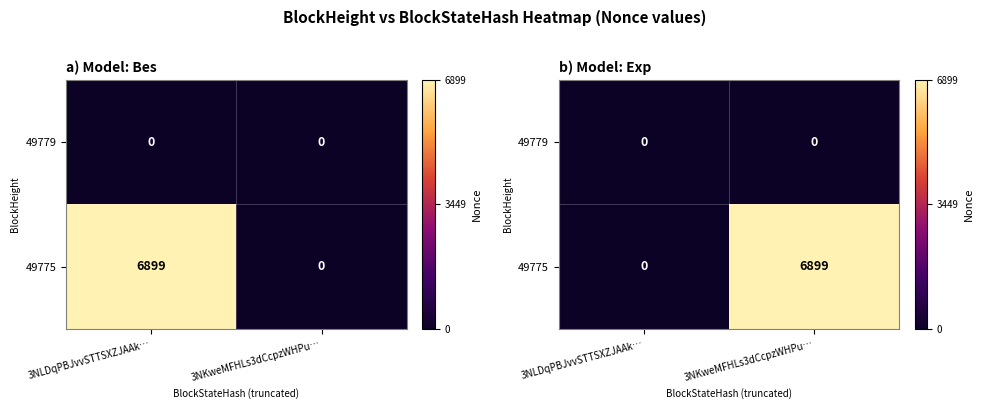

Which has a higher value, 3NKweMFHLs3dCcpzWHPu… or 3NLDqPBJvvSTTSXZJAAk…?

3NKweMFHLs3dCcpzWHPu…